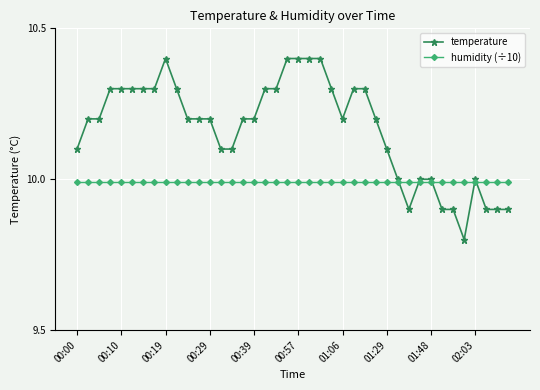

What is the maximum value shown in the chart?

10.4